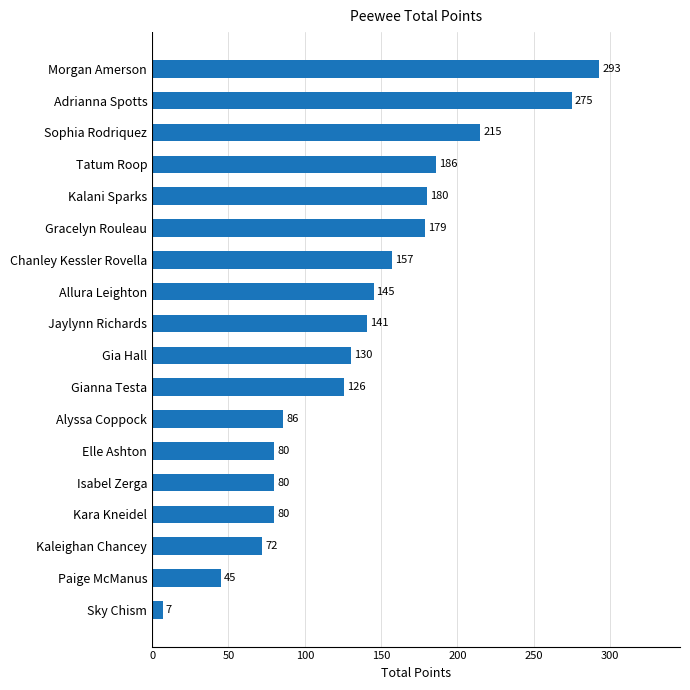

Where is the data nearest to the value 150?

Allura Leighton